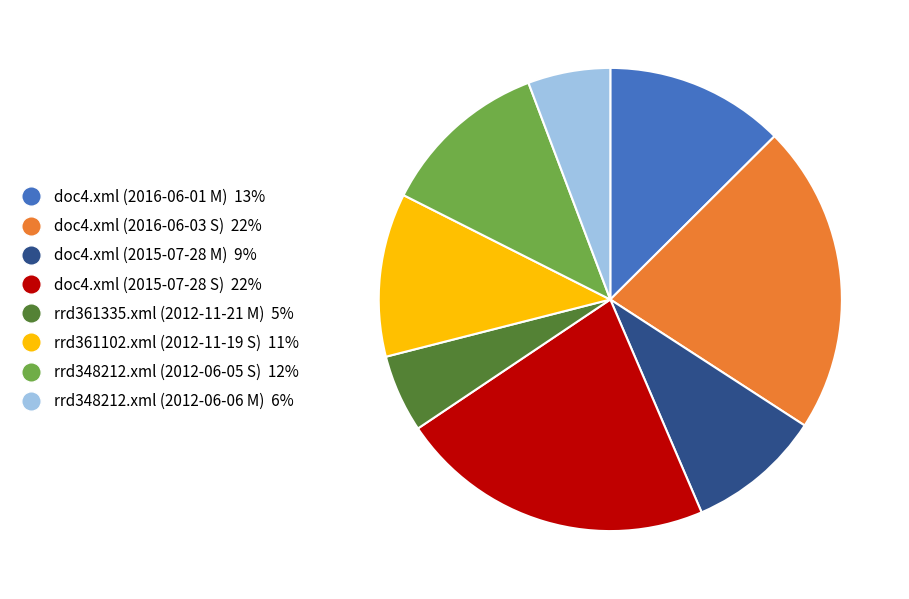

Is there a majority slice in this chart?

No